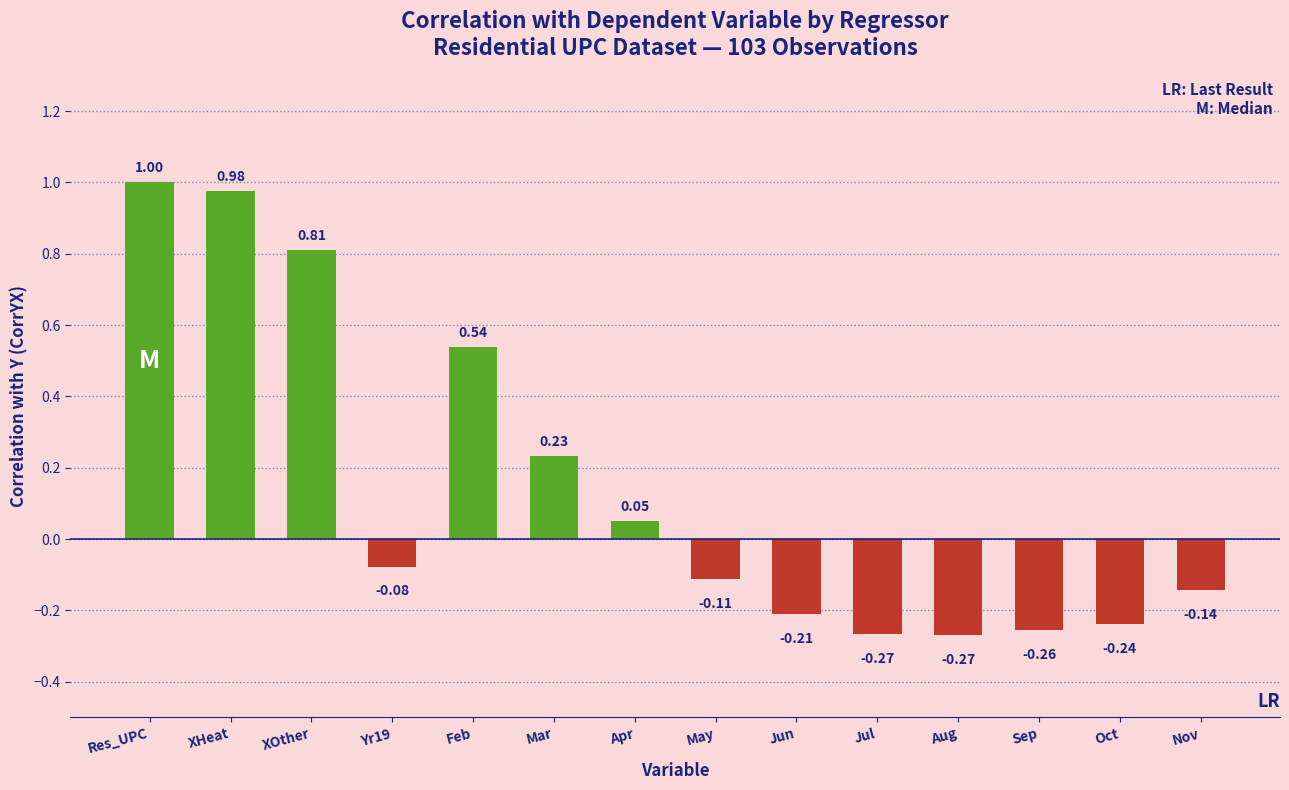

What value does the data have at Res_UPC?

1.0